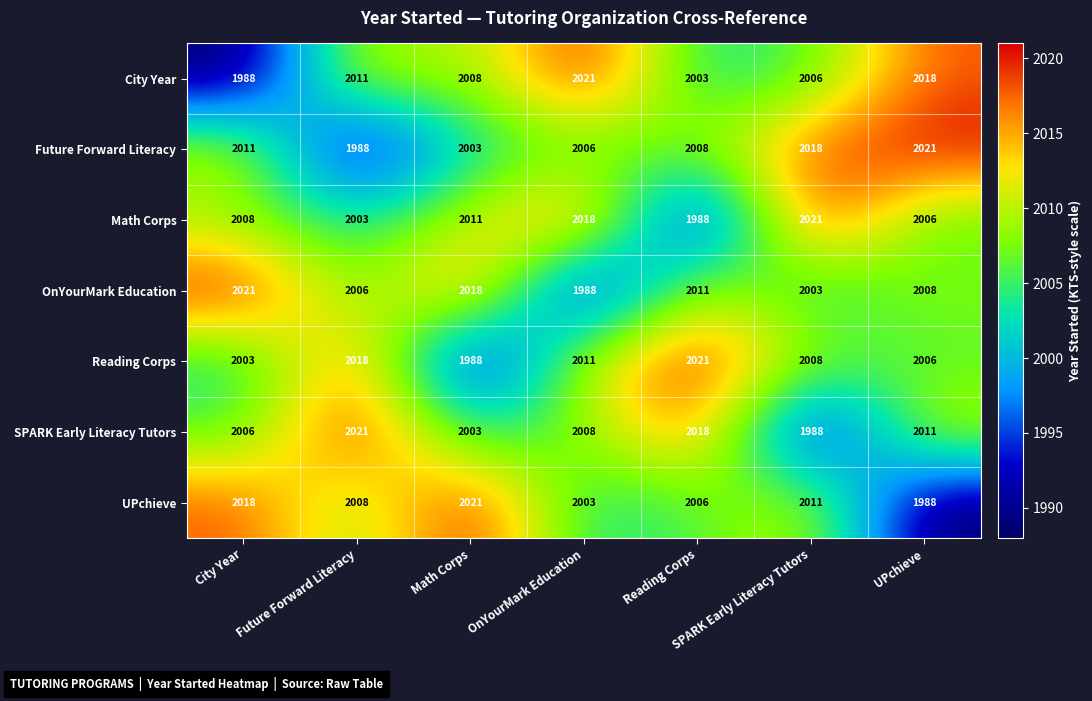

What is the difference between the highest and lowest values at UPchieve?

33